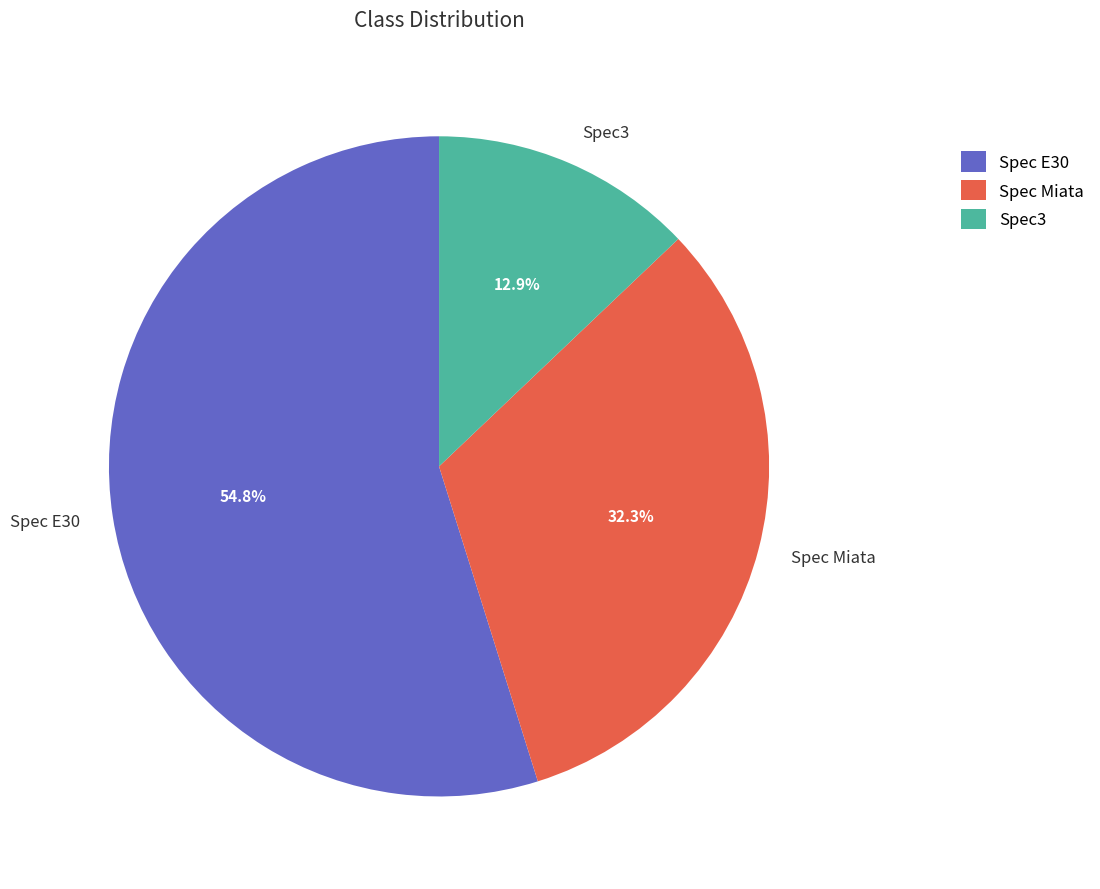

Rank the categories by value from lowest to highest.

Spec3, Spec Miata, Spec E30